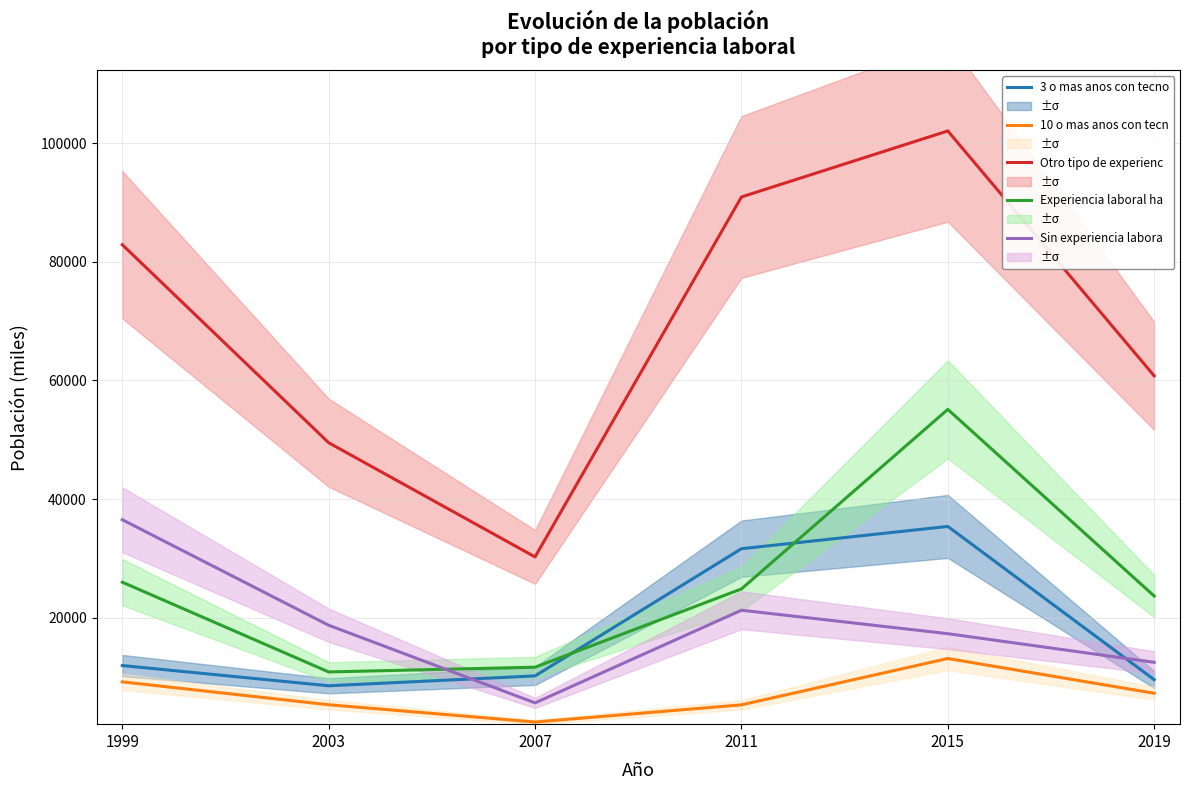

Is it true that Sin experiencia laboral equals 10032.1 at 2011?

False